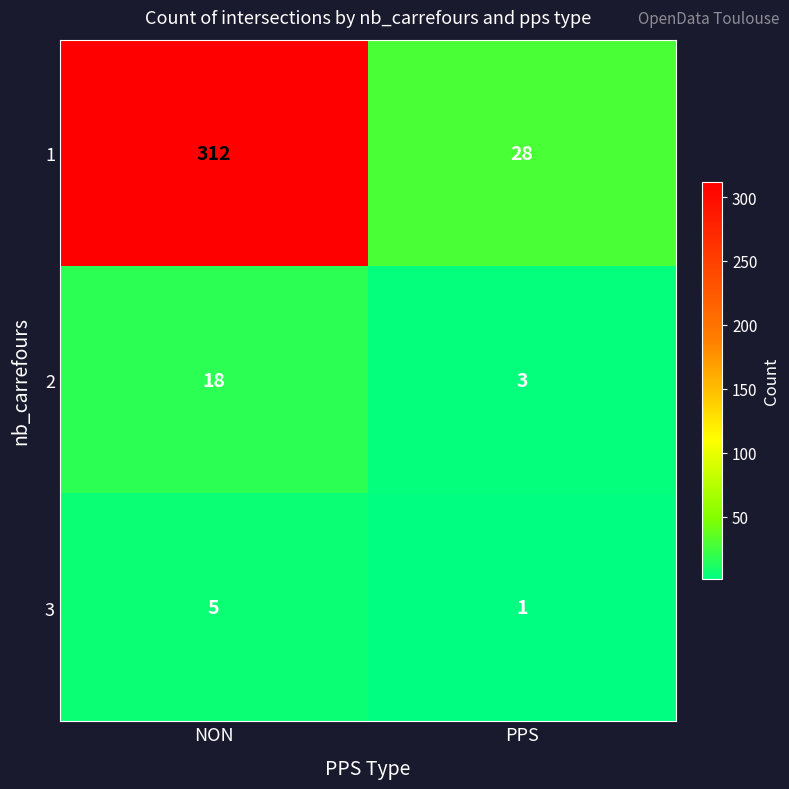

Is it true that 2 equals 8 at NON?

False